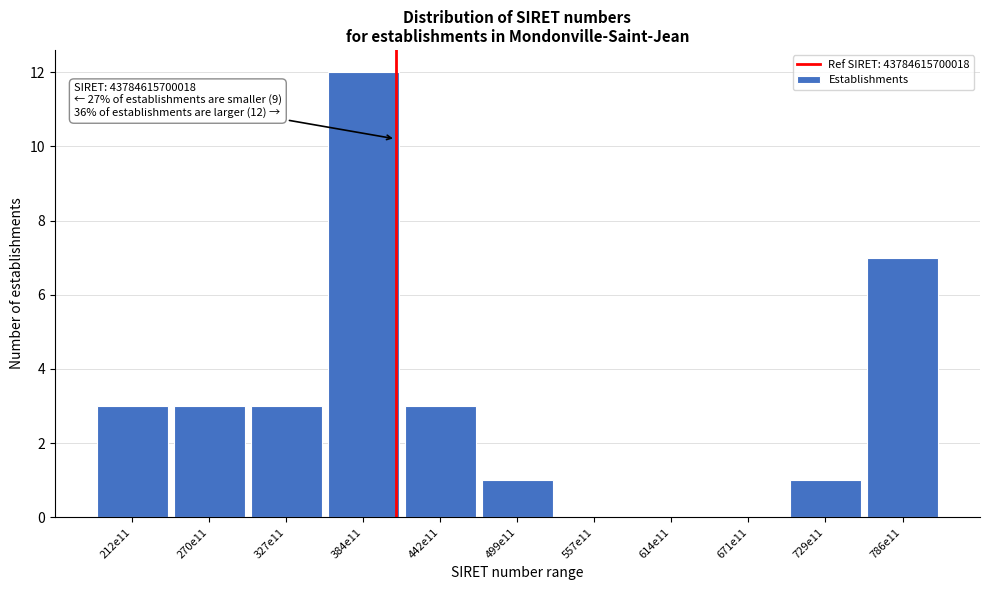

Reading right to left, transcribe all the data shown in this chart.

786e11=7	729e11=1	671e11=0	614e11=0	557e11=0	499e11=1	442e11=3	384e11=12	327e11=3	270e11=3	212e11=3